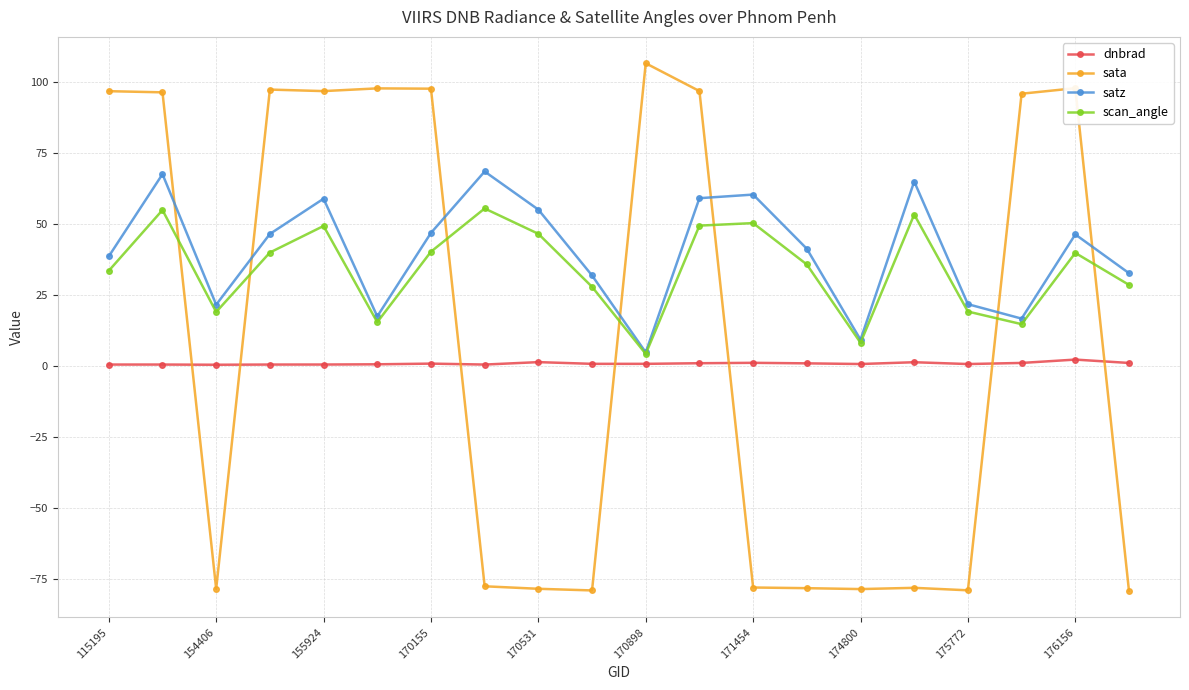

True or false: dnbrad and scan_angle cross at least once.

False